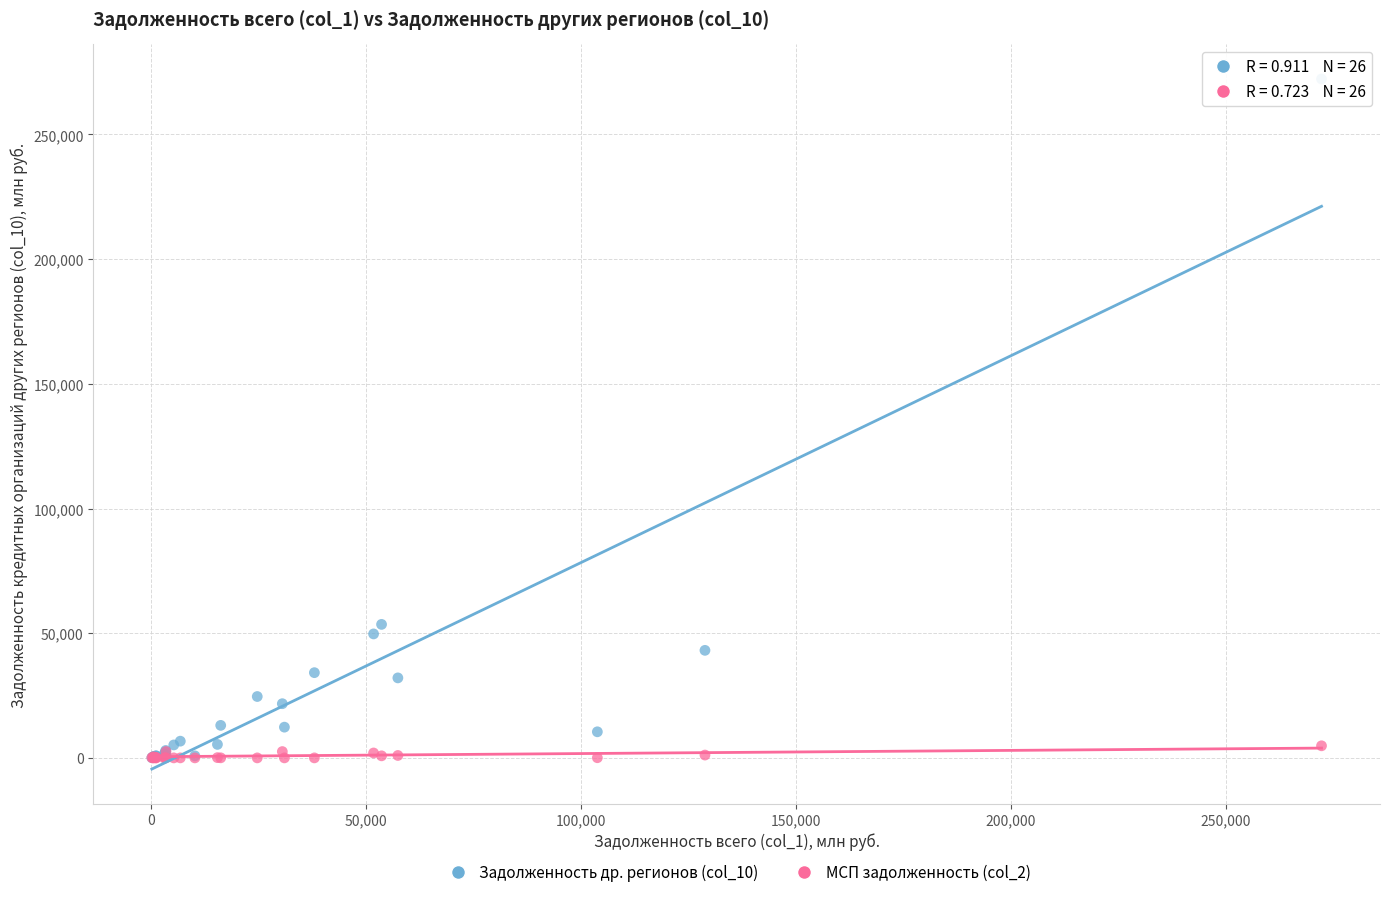

Which series reaches the maximum Y coordinate?

Задолженность др. регионов (col_10)